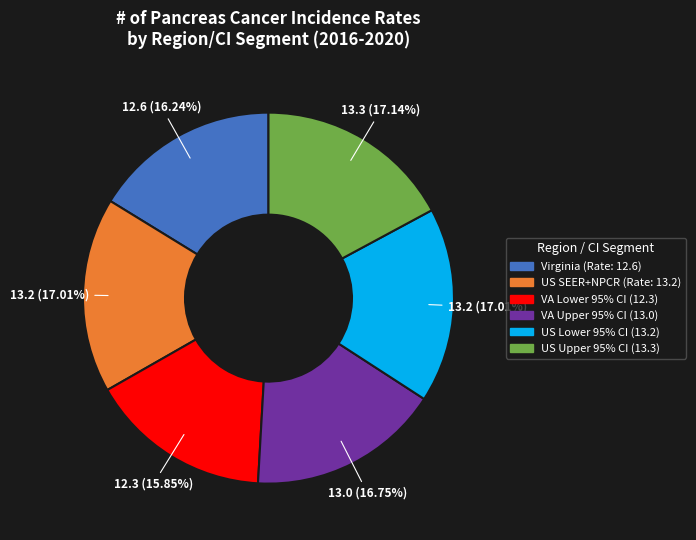

Is there any slice that represents more than half of the pie?

No